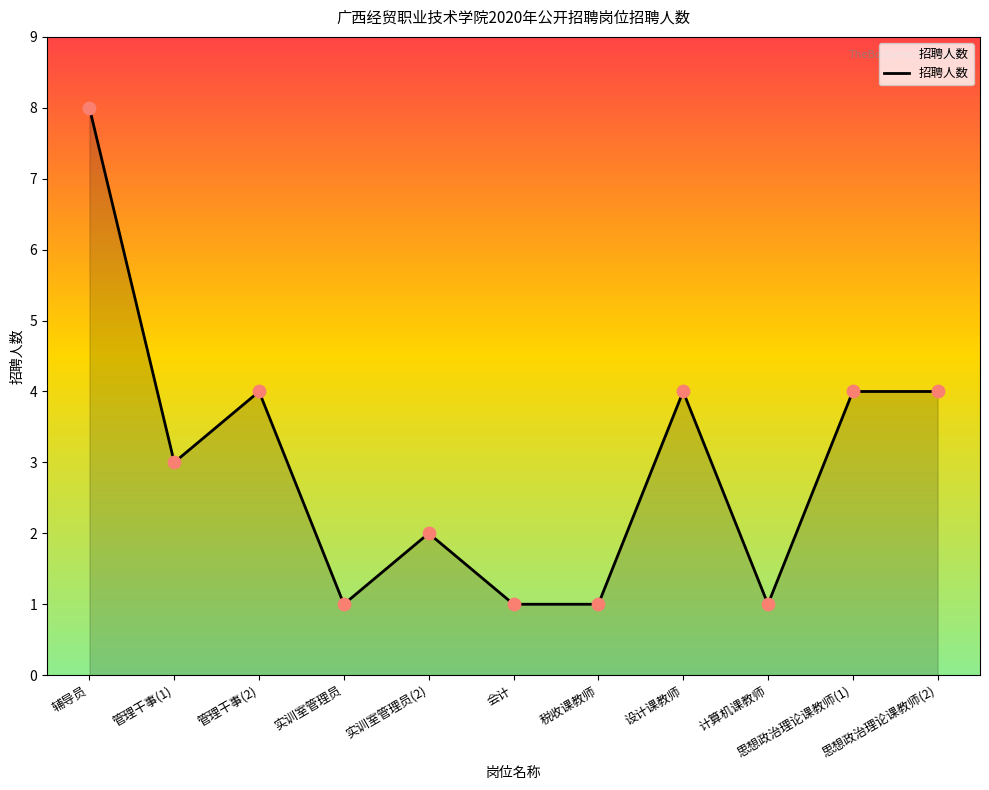

Between 会计 and 辅导员, which is larger?

辅导员